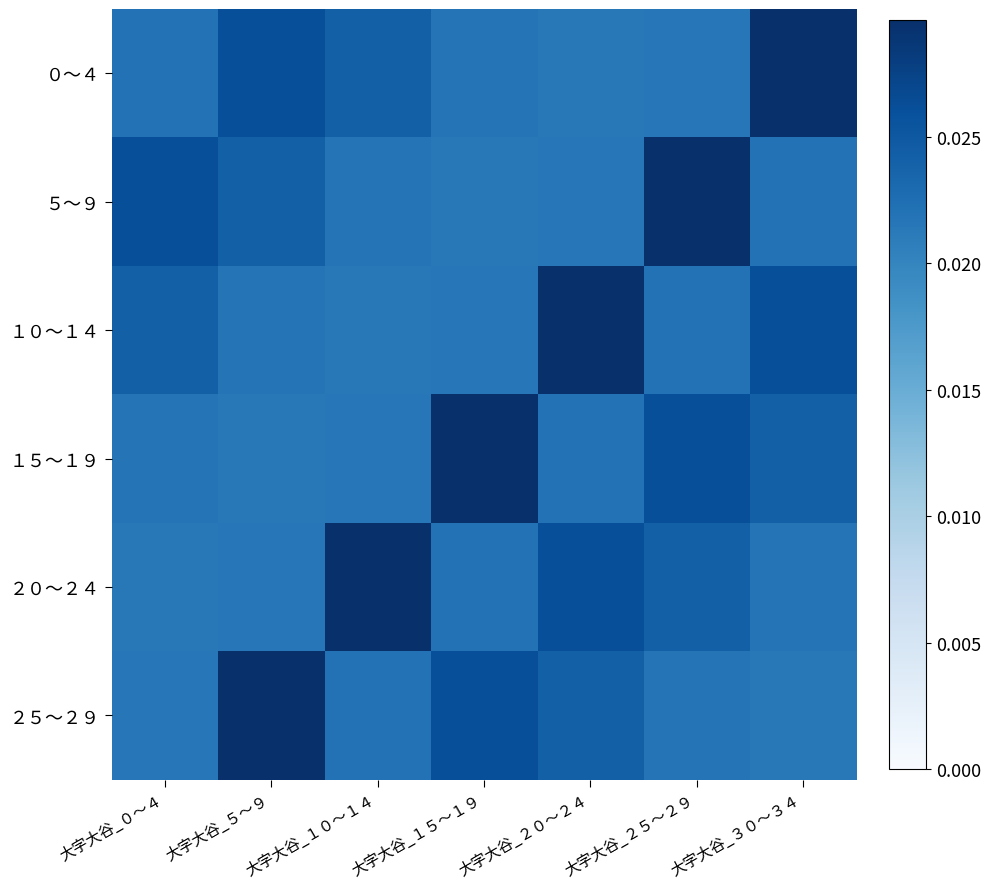

Reading right to left, extract all data points from this chart.

０～４: 大字大谷_３０～３４=0.0	大字大谷_２５～２９=0.0	大字大谷_２０～２４=0.0	大字大谷_１５～１９=0.0	大字大谷_１０～１４=0.0	大字大谷_５～９=0.0	大字大谷_０～４=0.0
５～９: 大字大谷_３０～３４=0.0	大字大谷_２５～２９=0.0	大字大谷_２０～２４=0.0	大字大谷_１５～１９=0.0	大字大谷_１０～１４=0.0	大字大谷_５～９=0.0	大字大谷_０～４=0.0
１０～１４: 大字大谷_３０～３４=0.0	大字大谷_２５～２９=0.0	大字大谷_２０～２４=0.0	大字大谷_１５～１９=0.0	大字大谷_１０～１４=0.0	大字大谷_５～９=0.0	大字大谷_０～４=0.0
１５～１９: 大字大谷_３０～３４=0.0	大字大谷_２５～２９=0.0	大字大谷_２０～２４=0.0	大字大谷_１５～１９=0.0	大字大谷_１０～１４=0.0	大字大谷_５～９=0.0	大字大谷_０～４=0.0
２０～２４: 大字大谷_３０～３４=0.0	大字大谷_２５～２９=0.0	大字大谷_２０～２４=0.0	大字大谷_１５～１９=0.0	大字大谷_１０～１４=0.0	大字大谷_５～９=0.0	大字大谷_０～４=0.0
２５～２９: 大字大谷_３０～３４=0.0	大字大谷_２５～２９=0.0	大字大谷_２０～２４=0.0	大字大谷_１５～１９=0.0	大字大谷_１０～１４=0.0	大字大谷_５～９=0.0	大字大谷_０～４=0.0